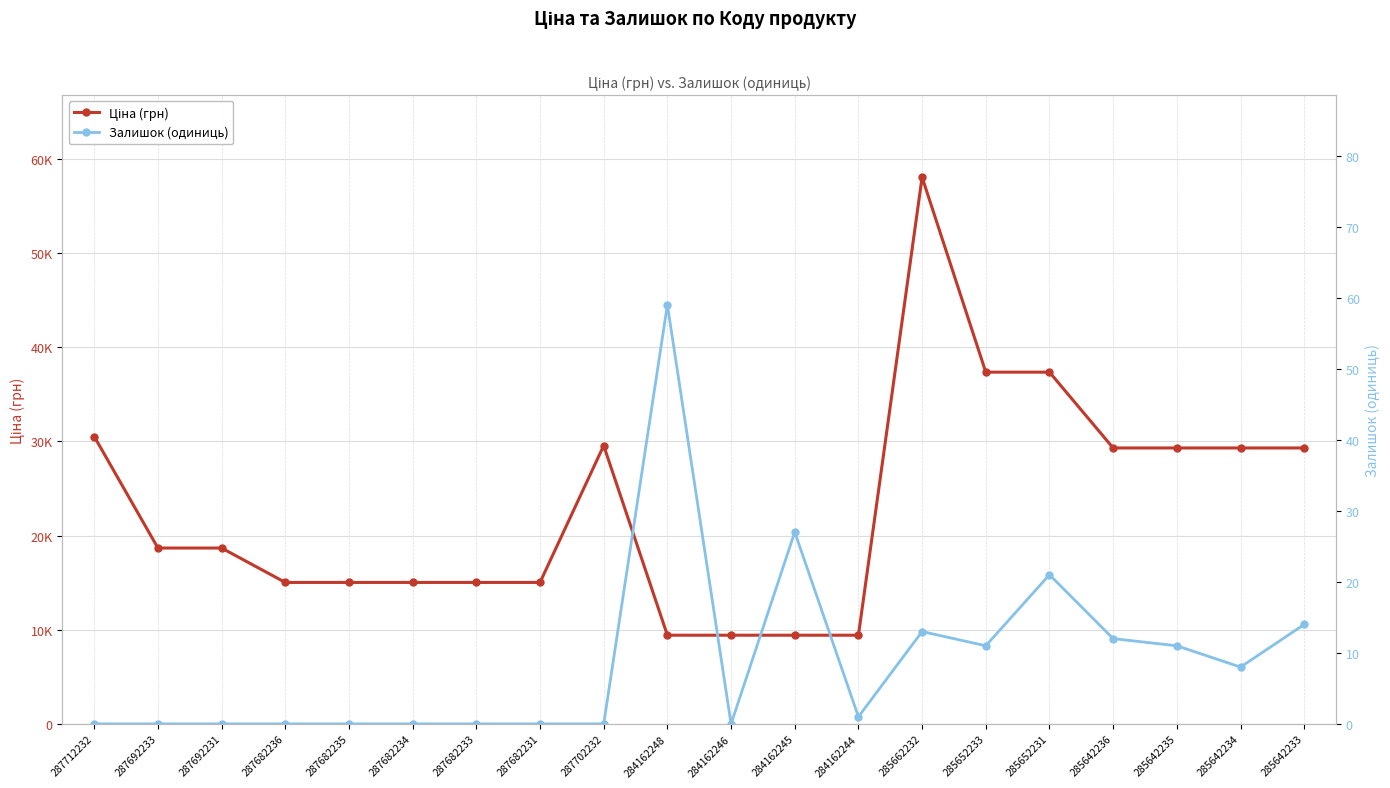

True or false: Ціна (грн) and Залишок (одиниць) intersect in this chart.

False